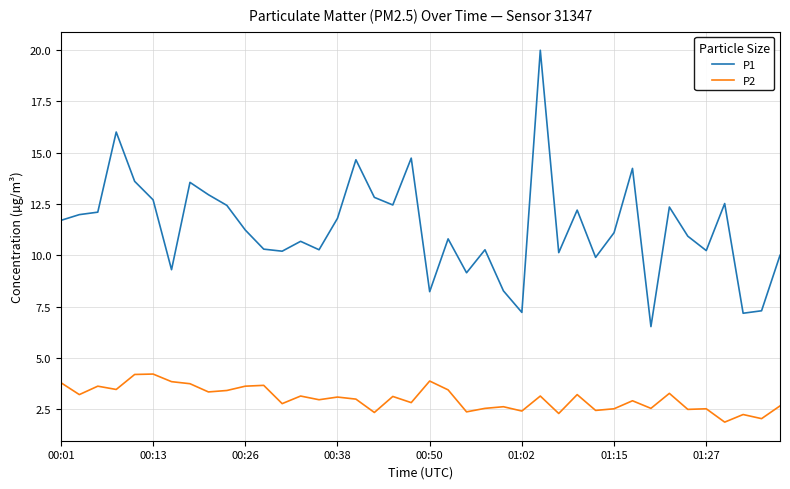

What is the difference between the maximum and minimum values in the P2 series?

2.3